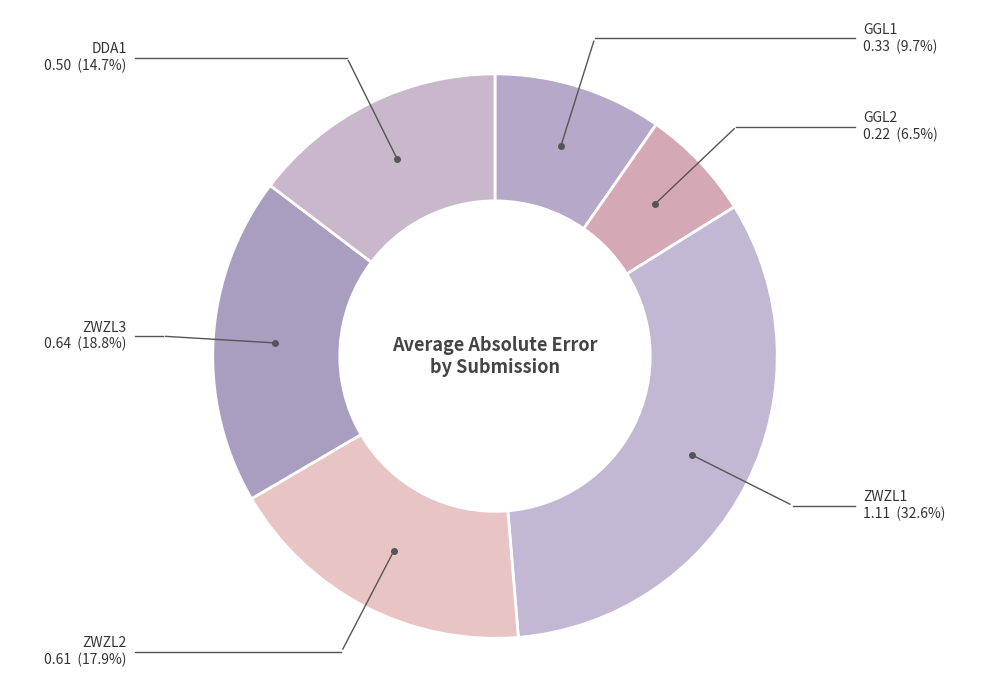

Does any single category account for the majority?

No